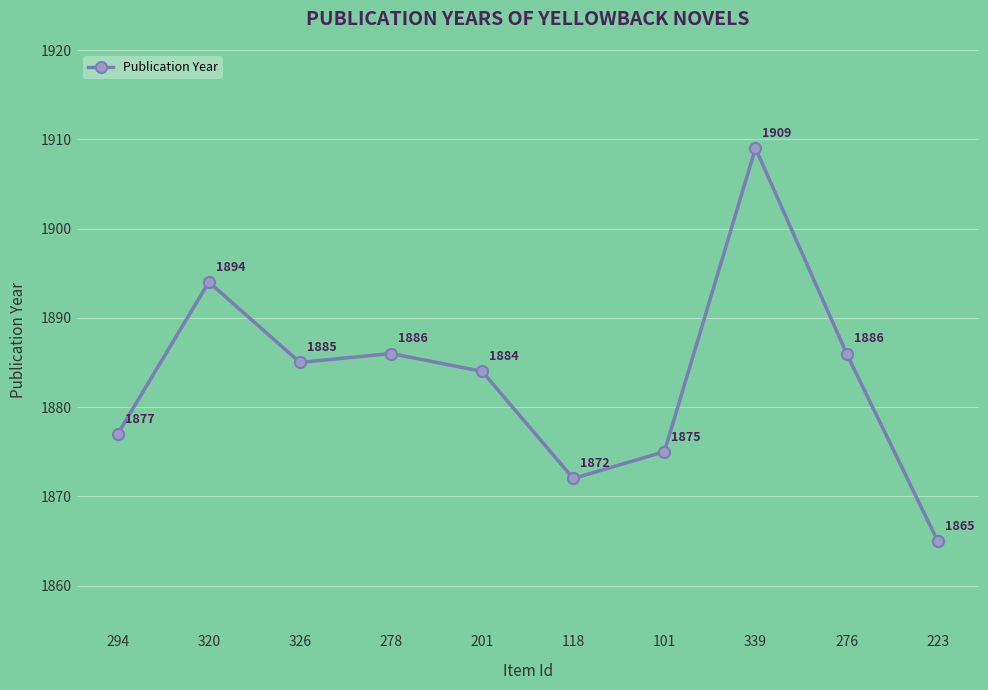

What is the minimum value shown in the chart?

1865